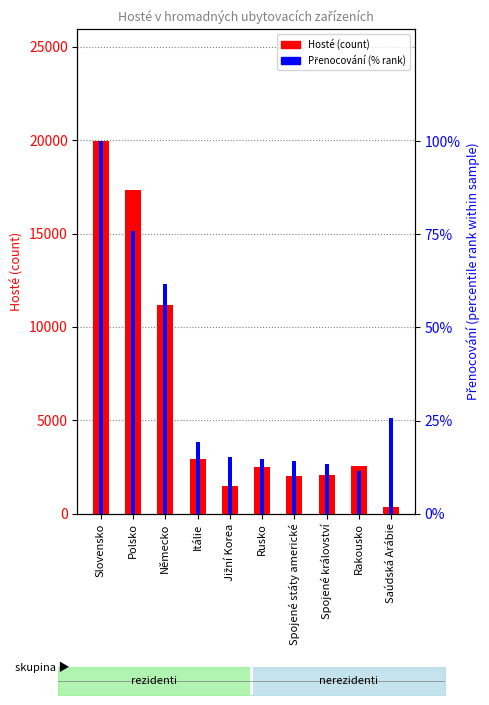

Are the bars grouped side by side (vs. stacked)?

Yes